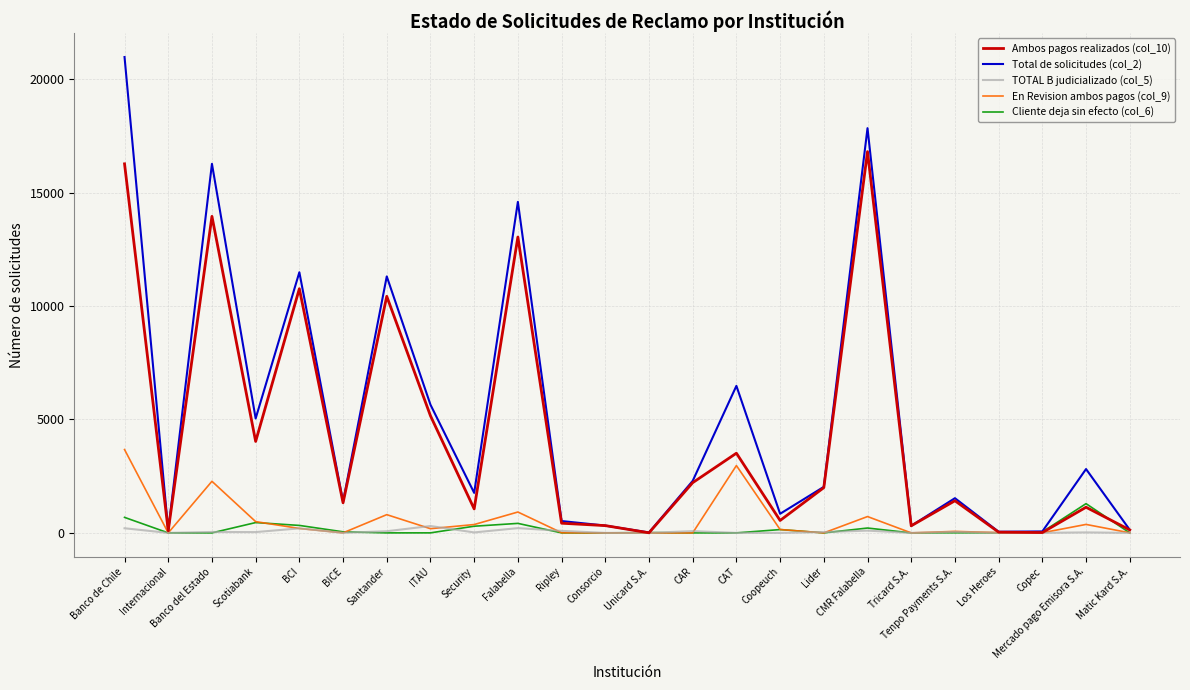

Which series has the widest spread of values?

Total de solicitudes (col_2)